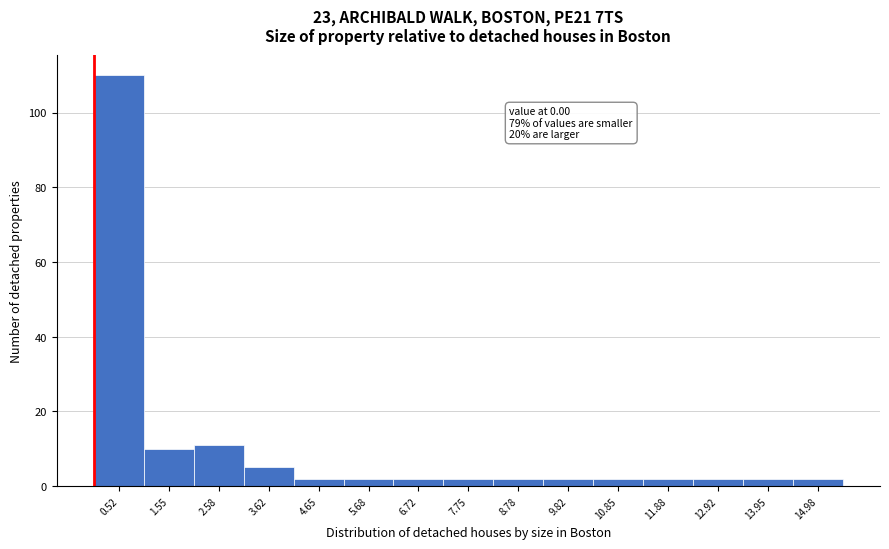

Over which range of the x-axis is the bar tallest?

0.0 to 1.0